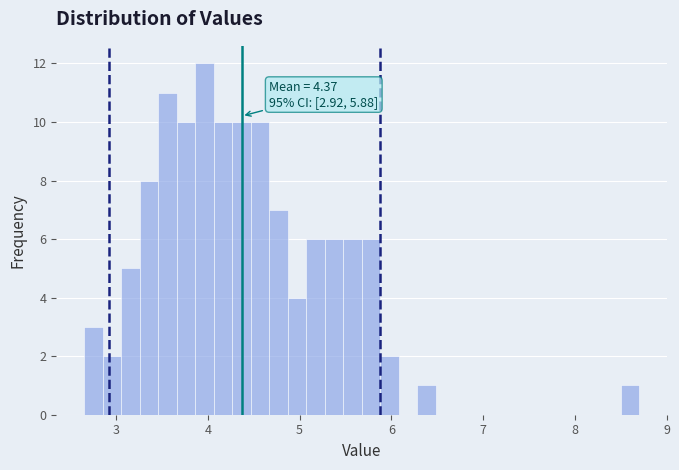

Around what value on the x-axis is the tallest bar? Give the approximate position of its centre, as read against the axis.

4.0